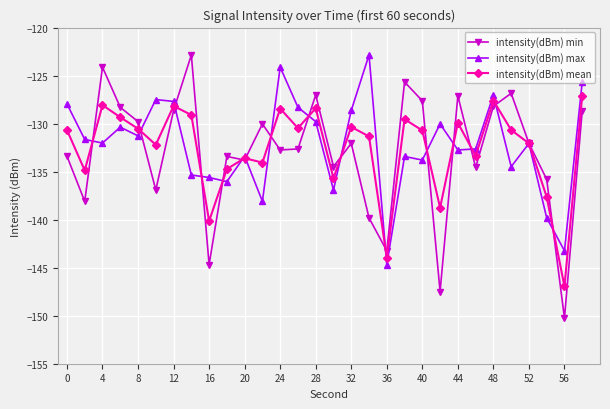

Which series ends up on top after the final intersection of intensity(dBm) min and intensity(dBm) mean?

intensity(dBm) mean